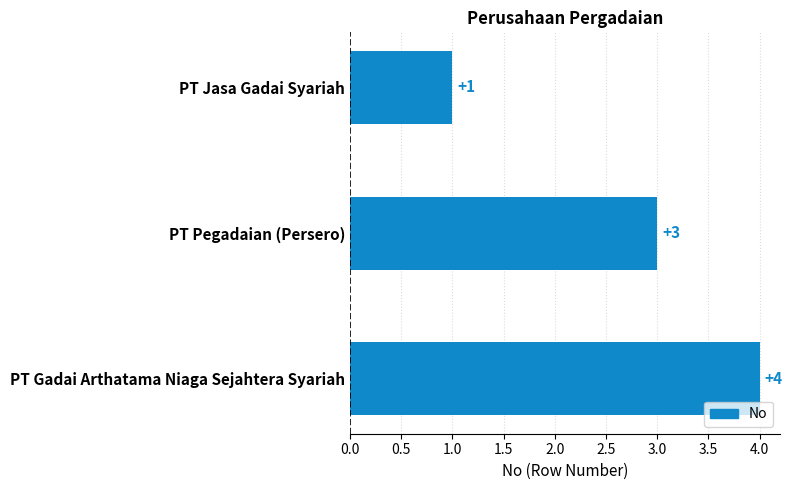

How many data points are less than 3?

1